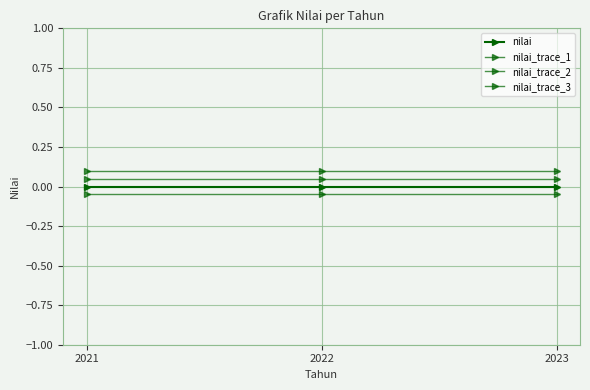

Which series has the largest range (max minus min)?

nilai